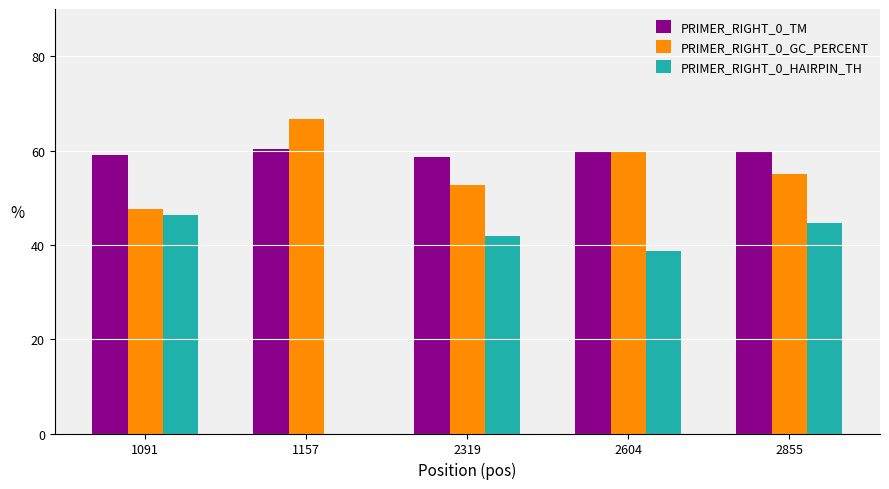

How many data points in PRIMER_RIGHT_0_HAIRPIN_TH are above 41?

3